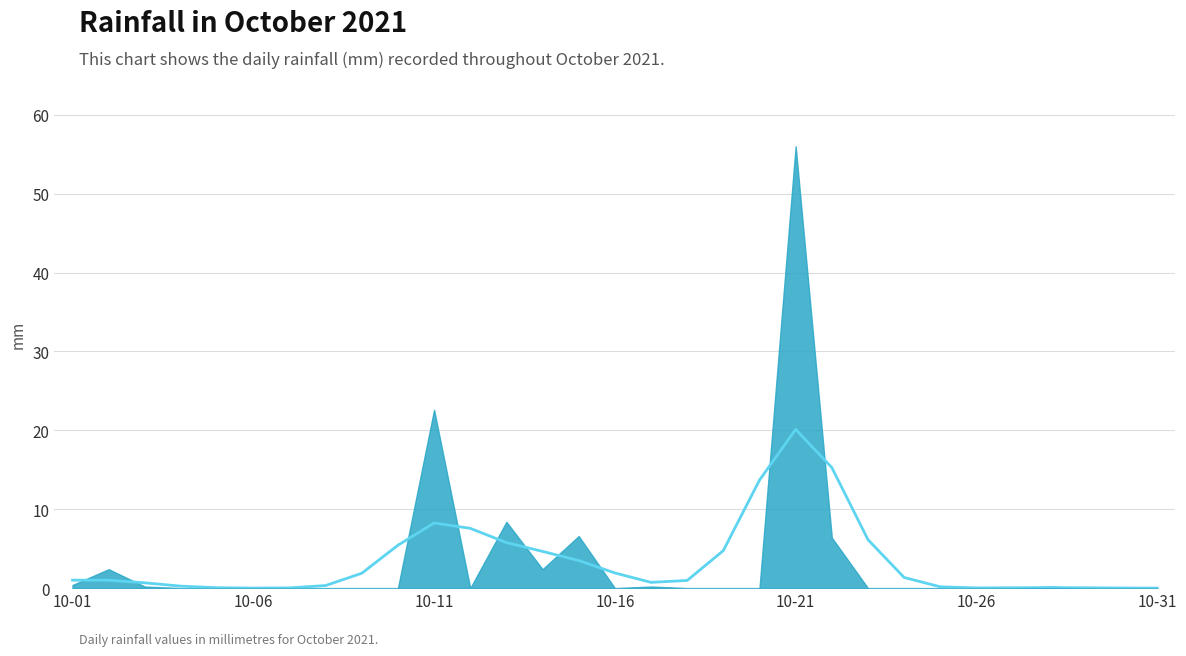

Reading left to right, transcribe all the data shown in this chart.

1.0	1.0	0.7	0.3	0.1	0.0	0.0	0.3	1.9	5.4	8.3	7.6	5.8	4.7	3.5	1.9	0.7	1.0	4.8	13.7	20.1	15.3	6.1	1.3	0.2	0.0	0.0	0.1	0.0	0.0	0.0